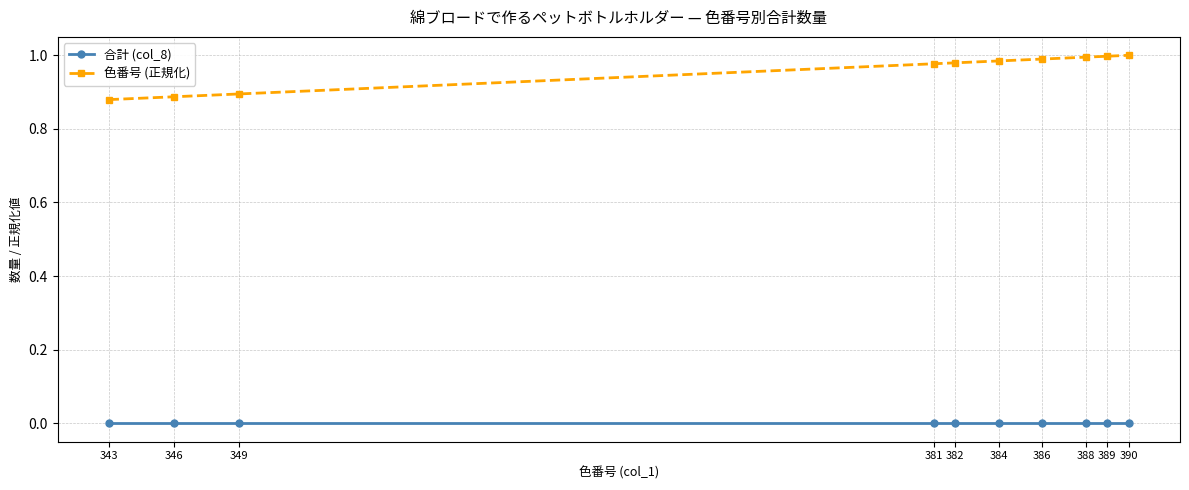

Does the chart have visible grid lines?

Yes